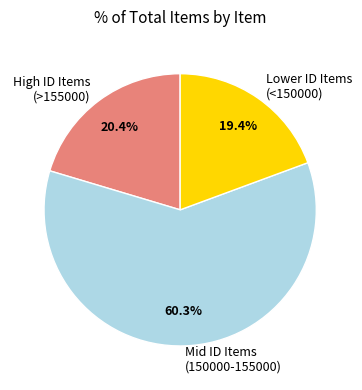

Count the number of slices in the pie.

3